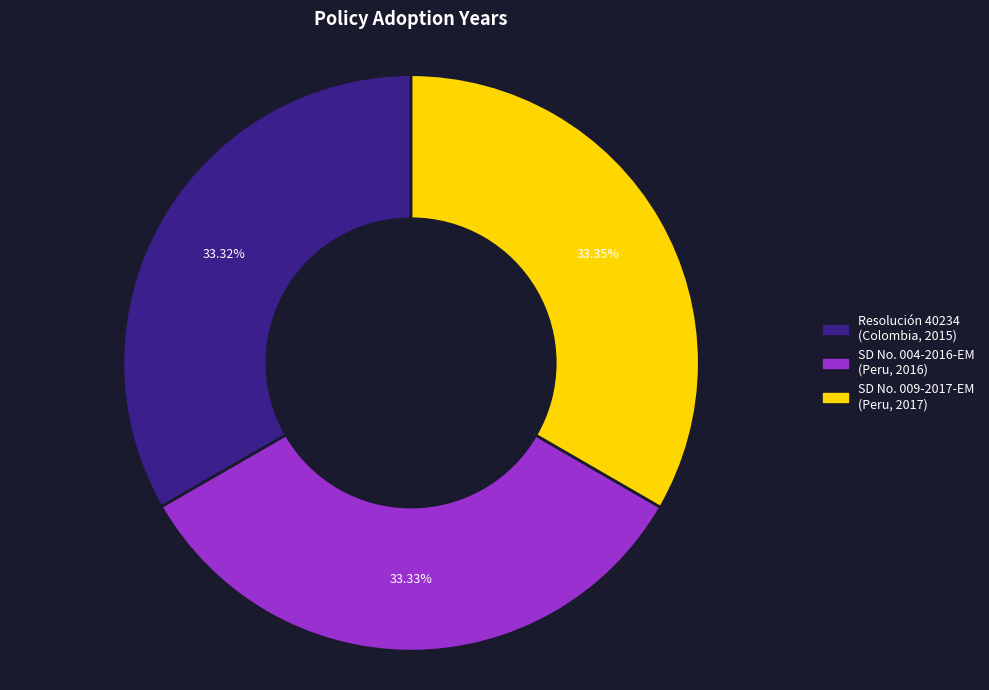

Is Resolución 40234 (Colombia, 2015) the majority of the pie?

No